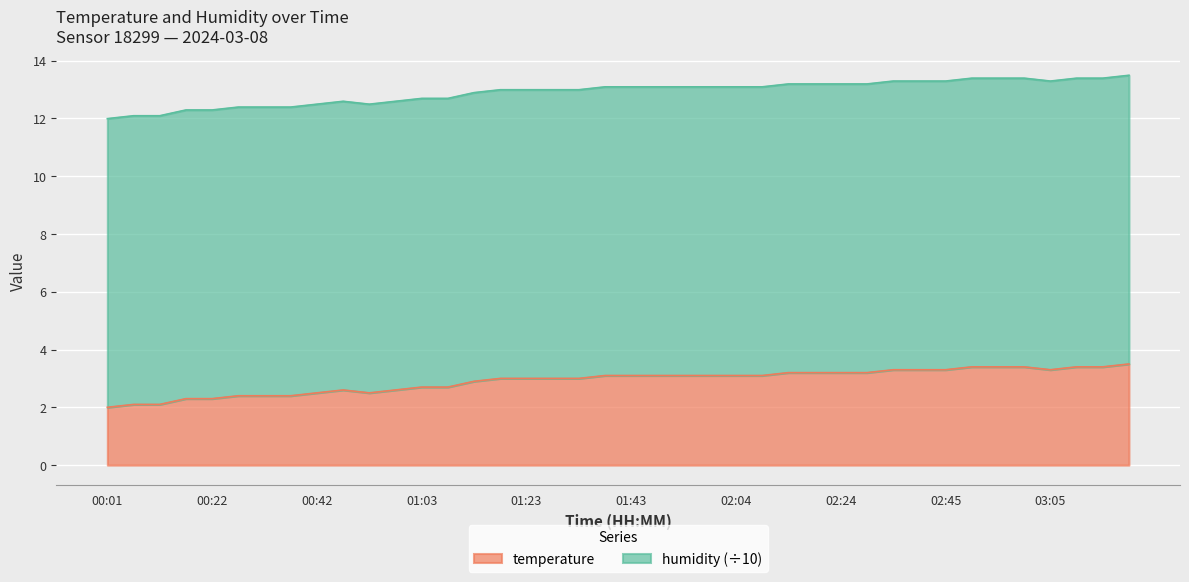

True or false: the data shows 3.4 at 03:15.

True